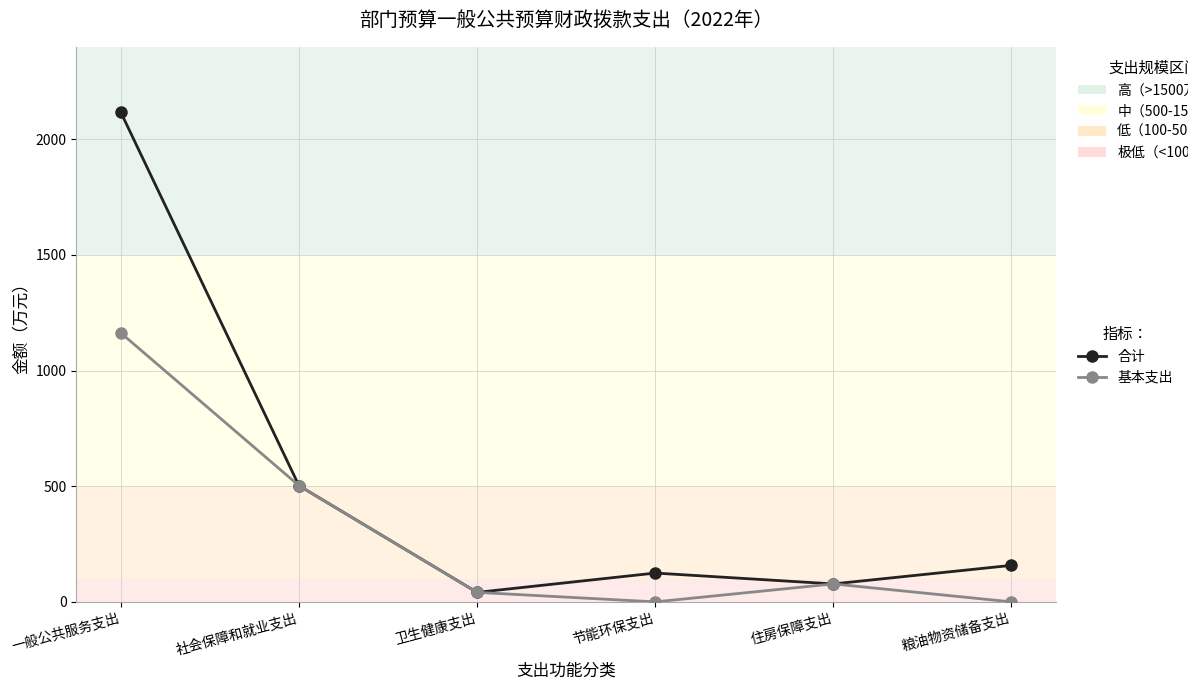

The value of 基本支出 at 粮油物资储备支出 is -480.3. True or false?

False